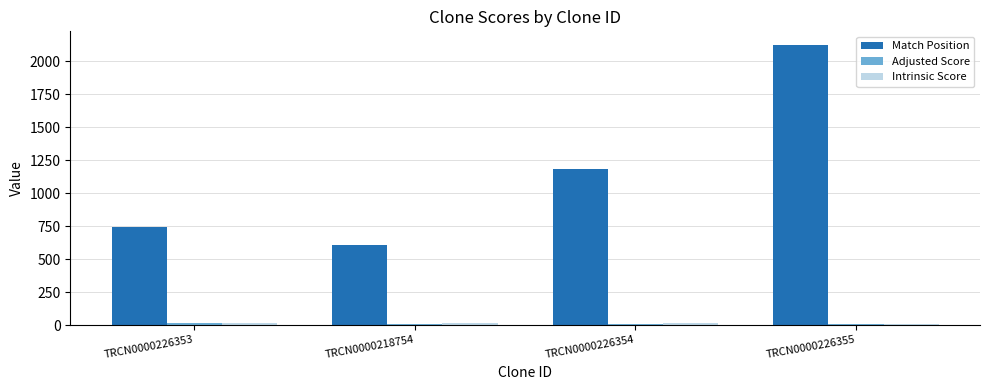

Which series has the widest spread of values?

Match Position